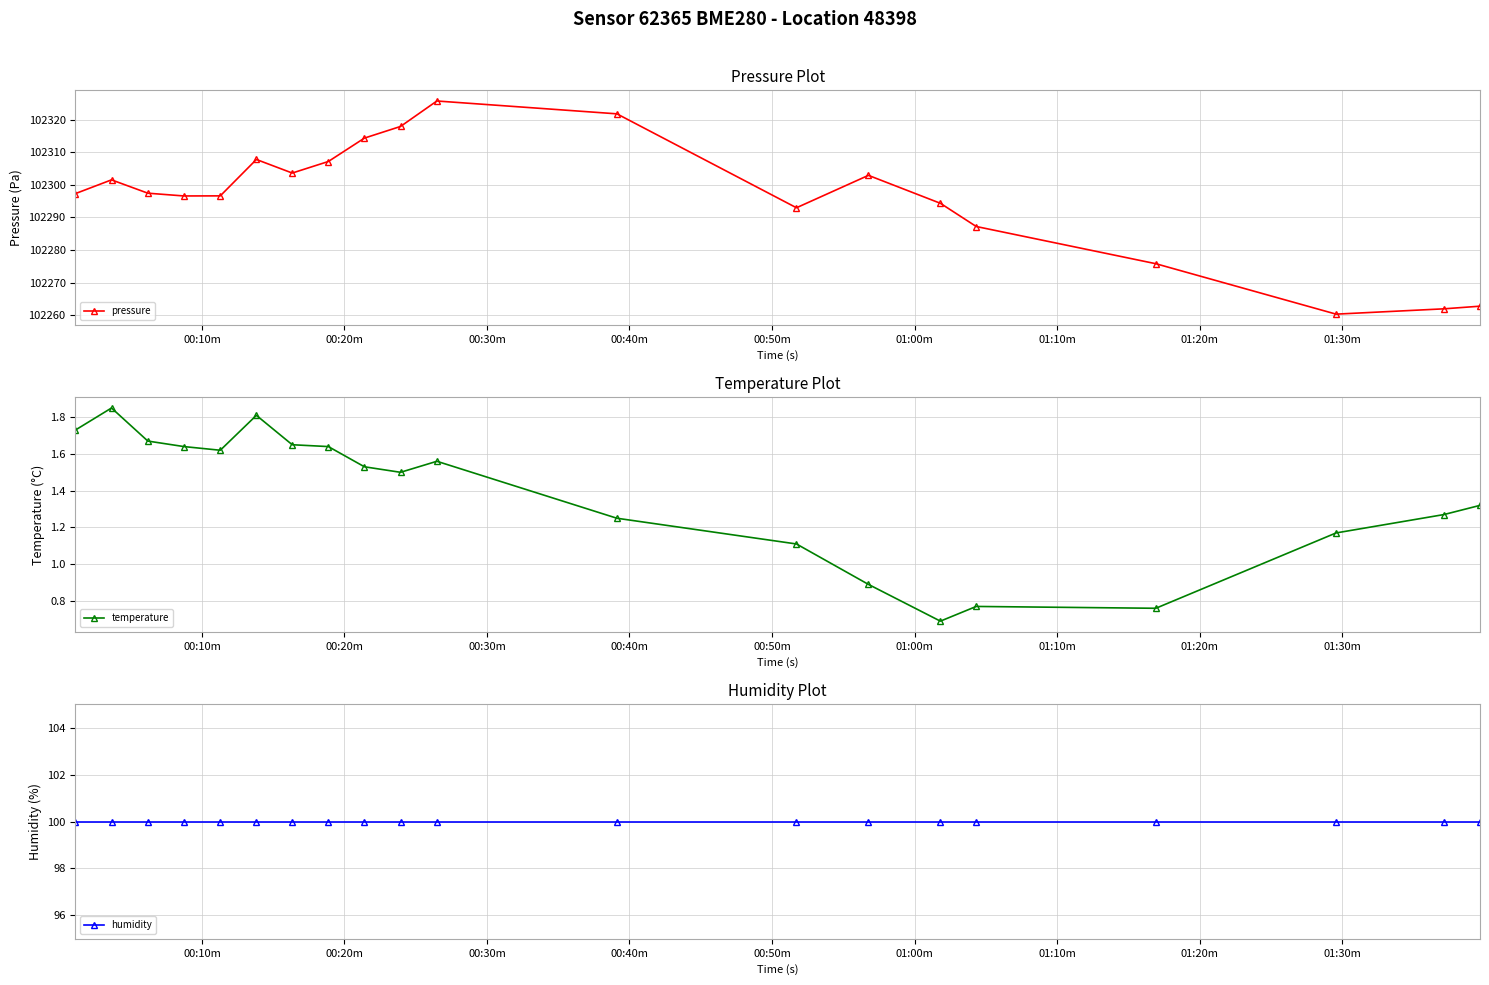

What is the minimum value for pressure?

102260.3